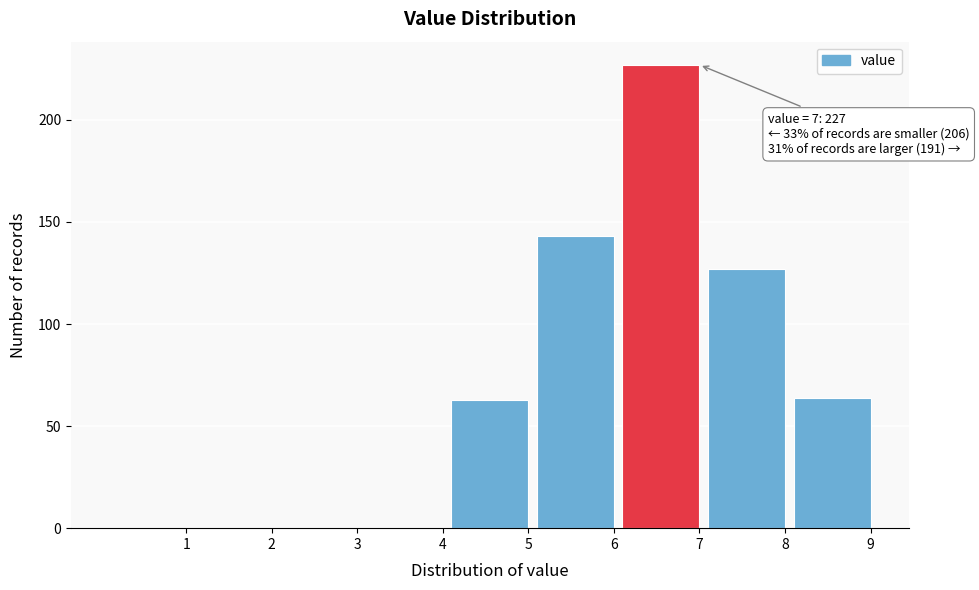

Reading left to right, transcribe all the data shown in this chart.

1=0	2=0	3=0	4=0	5=63	6=143	7=227	8=127	9=64